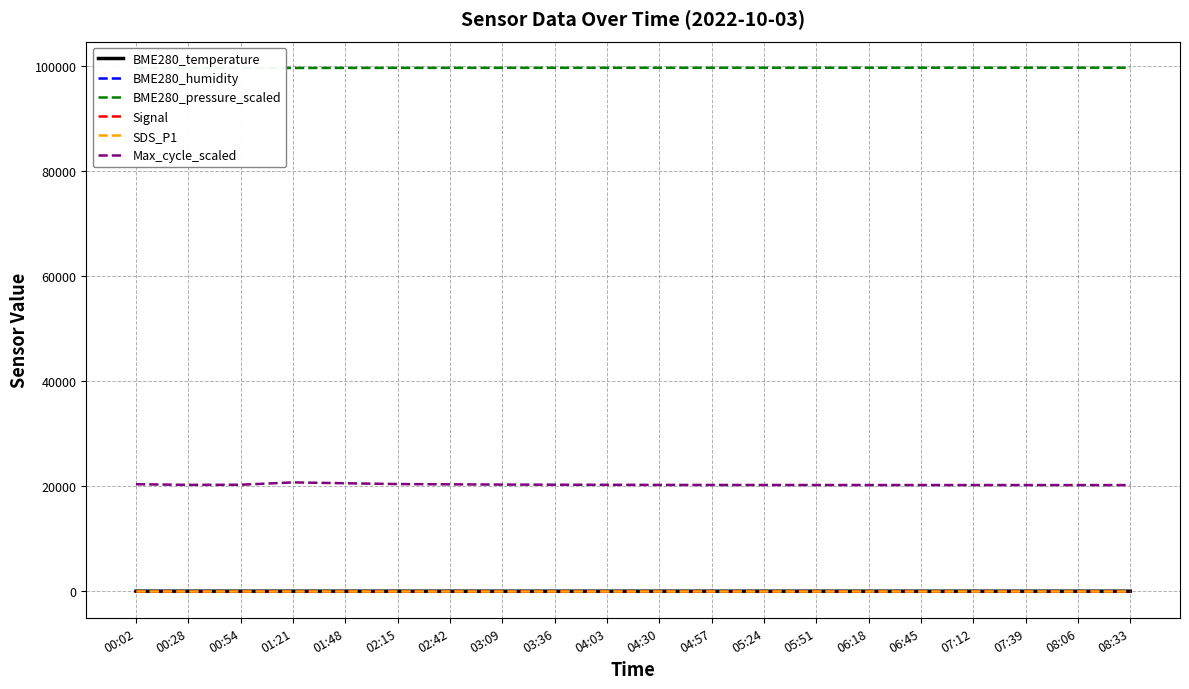

In Max_cycle_scaled, how many points are higher than both neighbors (excluding endpoints)?

1